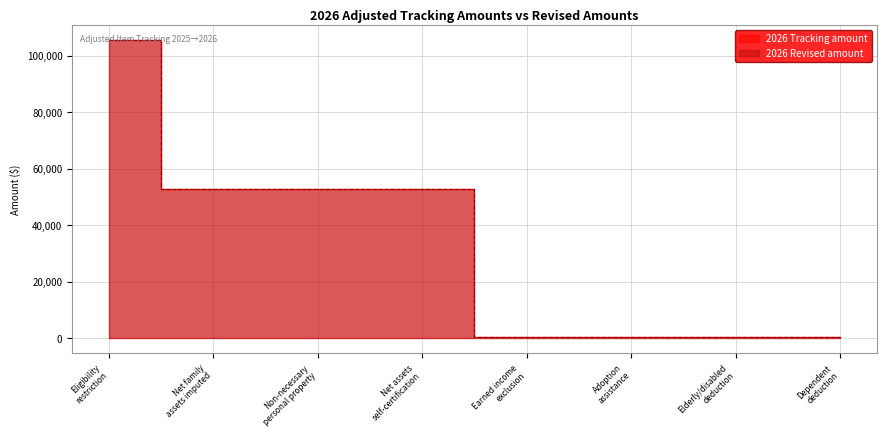

What is the difference between the maximum and minimum values in the 2026 Revised amount series?

105074.0